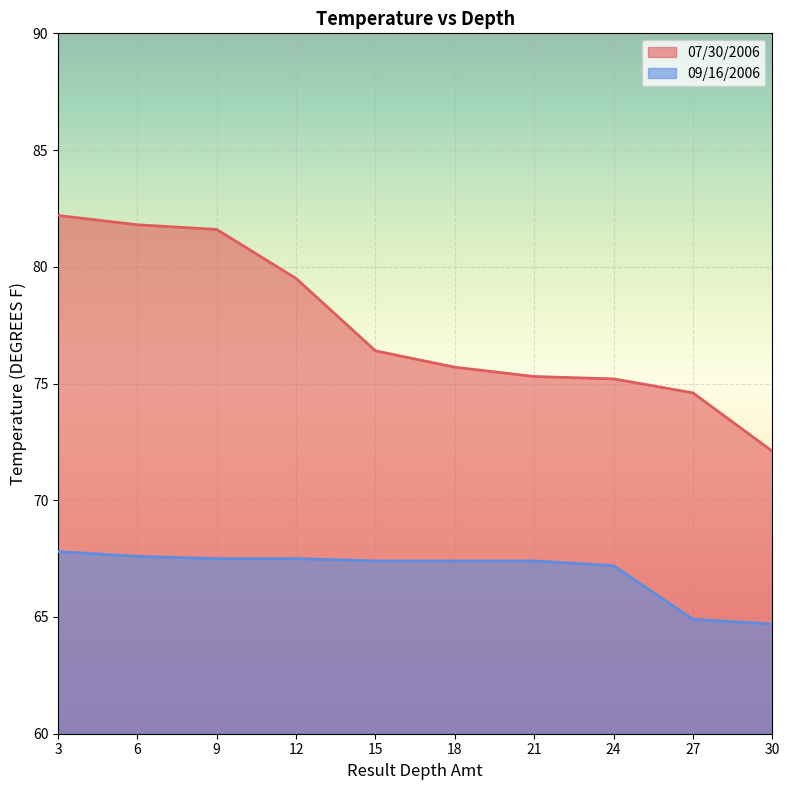

Where does the 09/16/2006 series first go above 67?

3